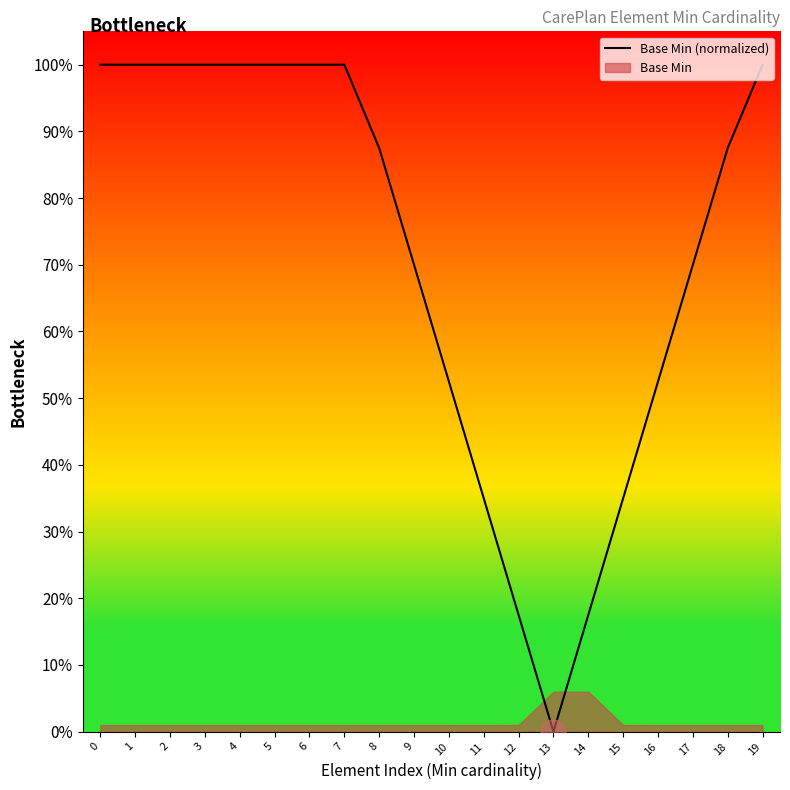

What is the sum of all values?

14.2